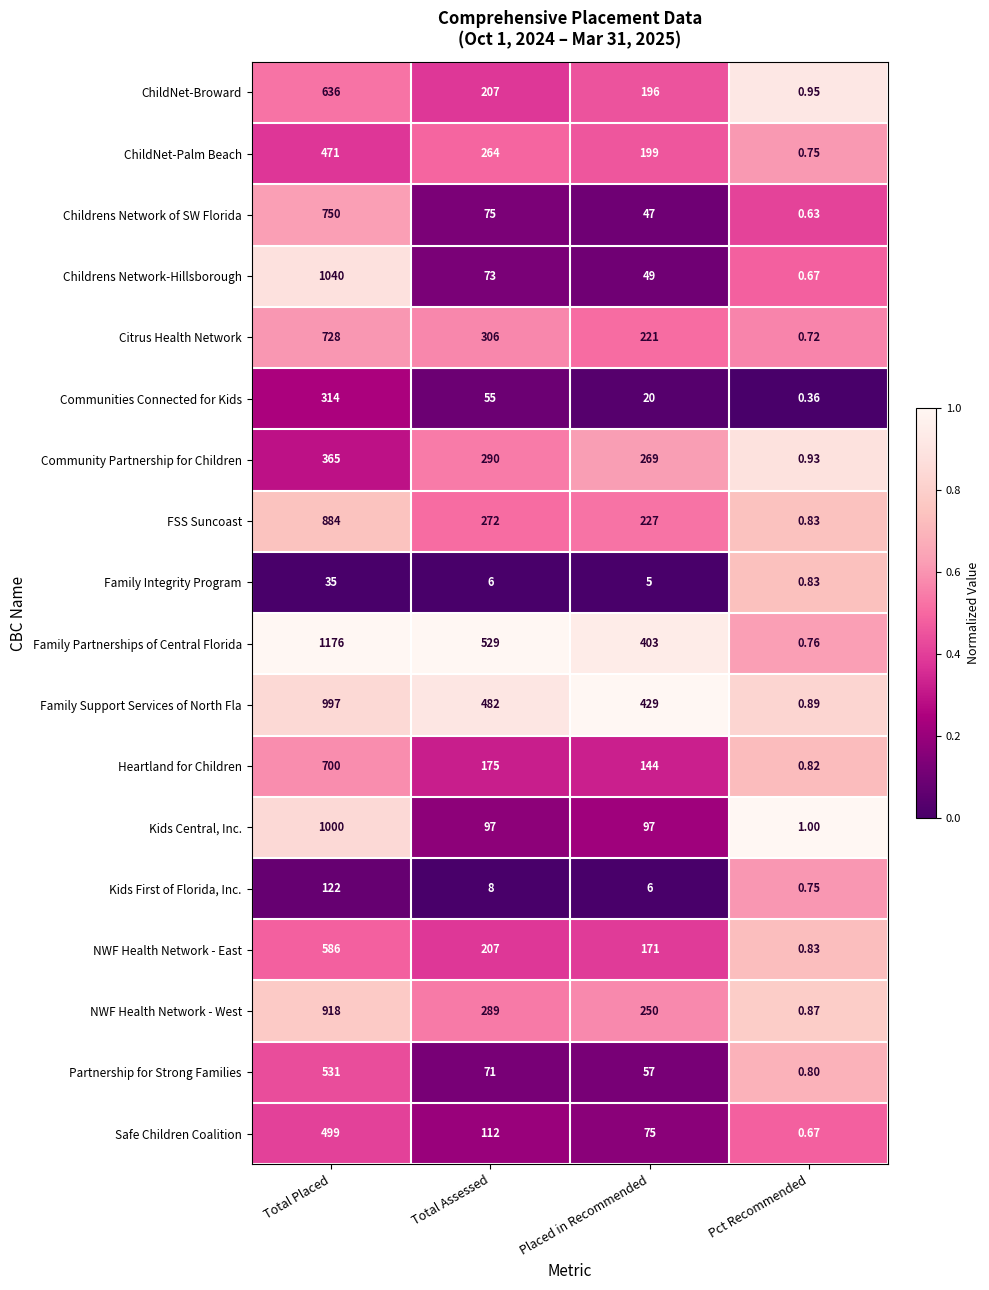

Rank the categories by Family Integrity Program value from lowest to highest.

Pct Recommended, Placed in Recommended, Total Assessed, Total Placed